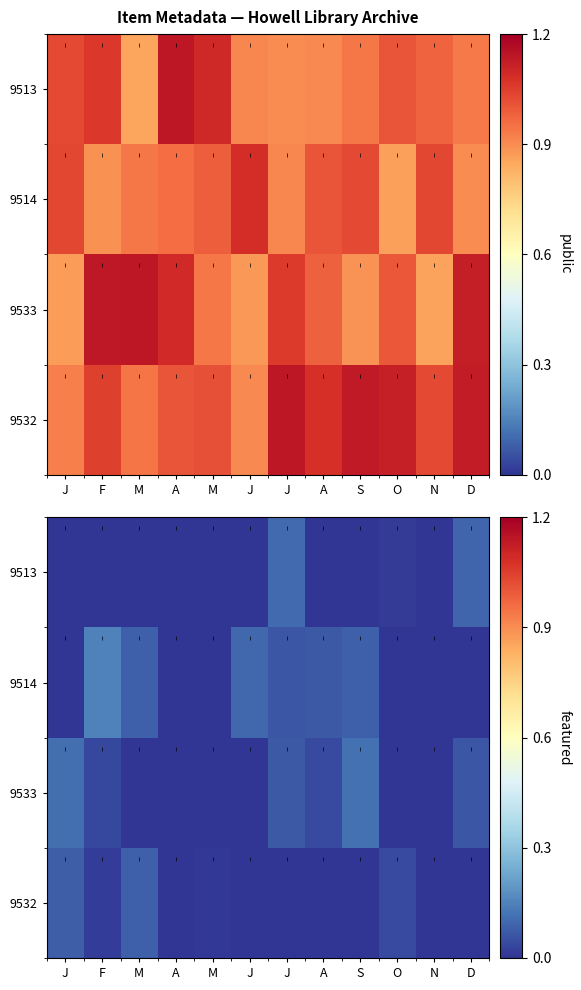

Where is 9513 nearest to the value 0?

J